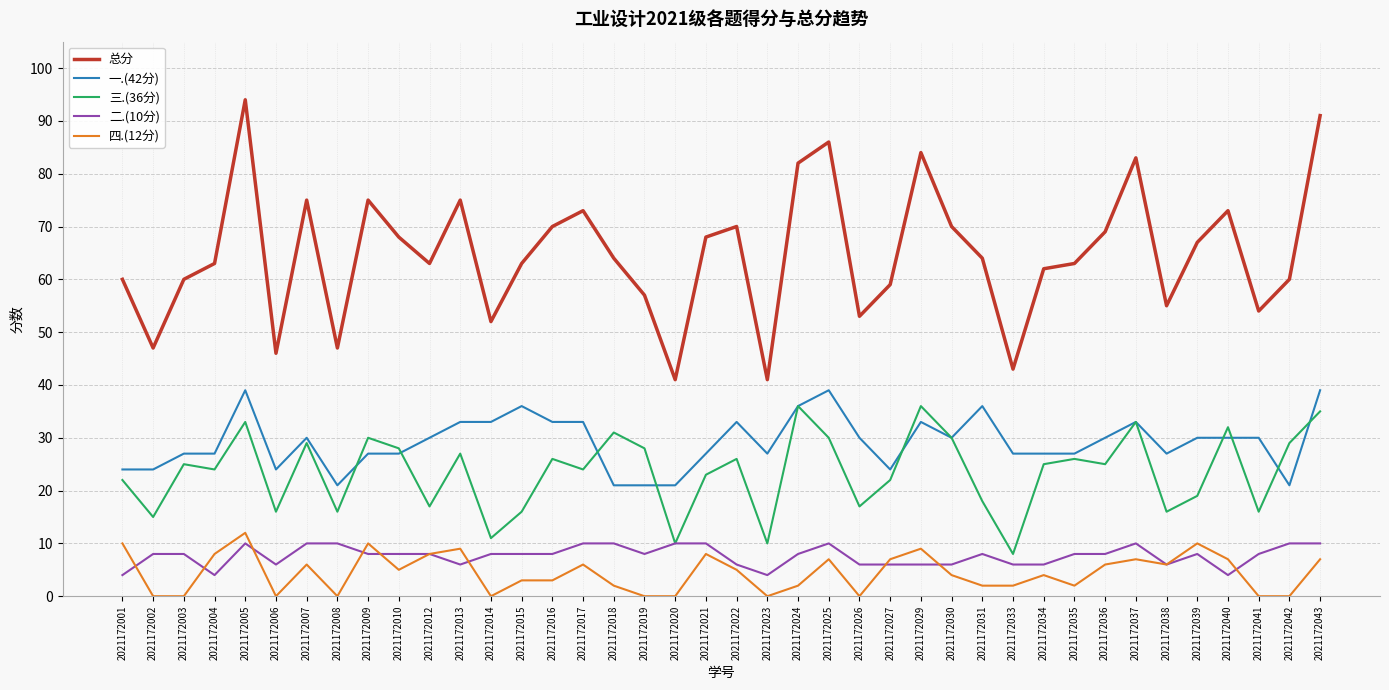

Does the chart display data point markers on the line(s)?

No